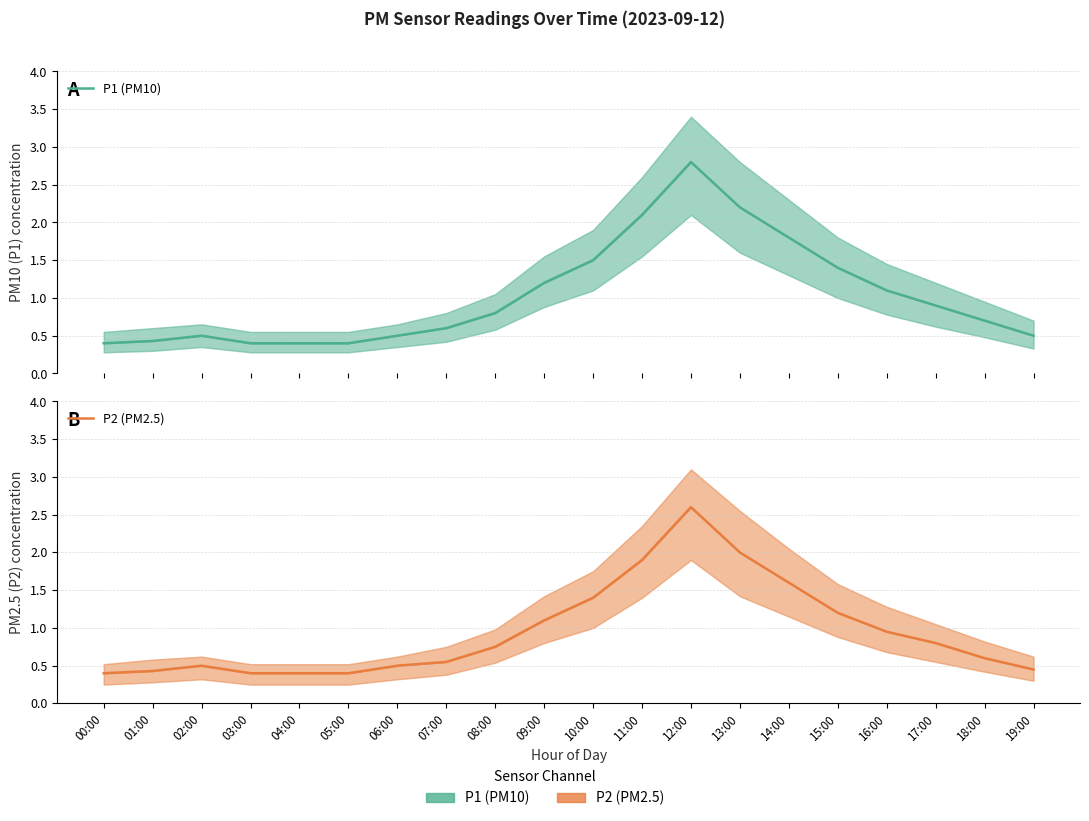

List the series in order of their overall mean, lowest first.

P2 (PM2.5), P1 (PM10)